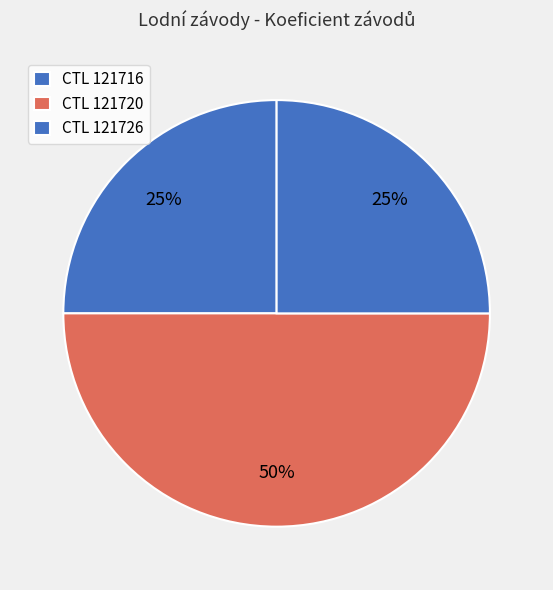

Is there any slice that represents more than half of the pie?

No